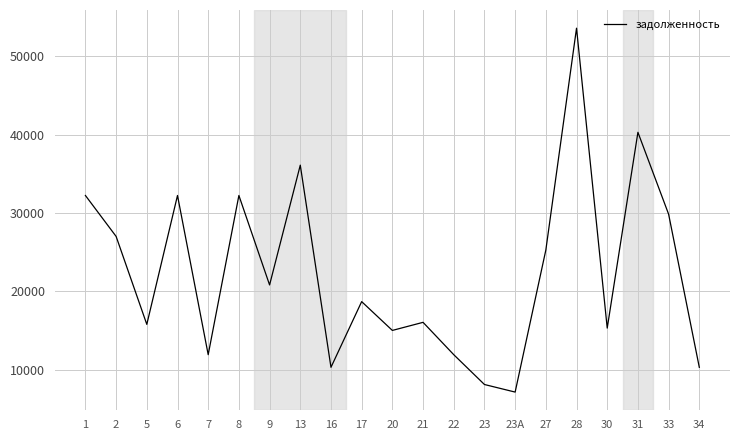

Reading right to left, what are all the values shown in this chart?

34=10316.2	33=29852.4	31=40297.6	30=15318.4	28=53579.5	27=25274.6	23А=7156.8	23=8123.9	22=11928.1	21=16054.7	20=15022.9	17=18698.0	16=10316.2	13=36106.6	9=20825.8	8=32238.0	7=11928.1	6=32238.0	5=15796.7	2=27015.6	1=32238.0